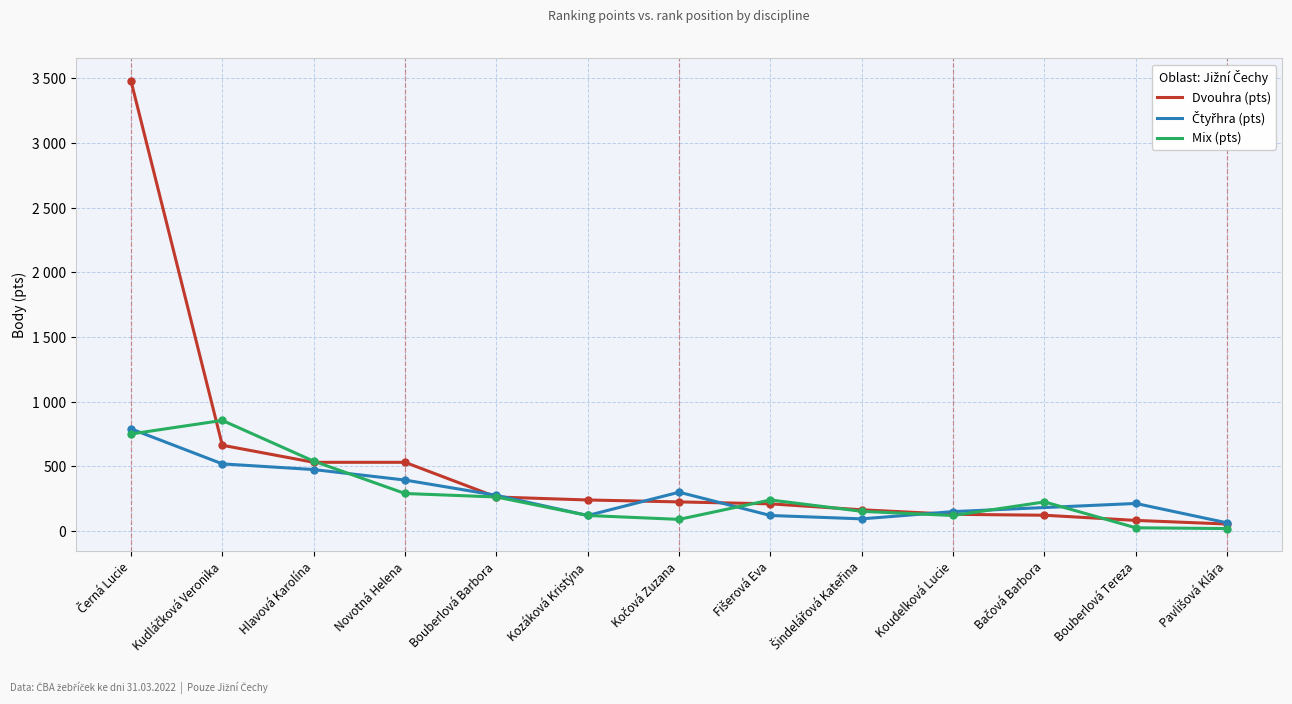

How many data points does each series have?

13